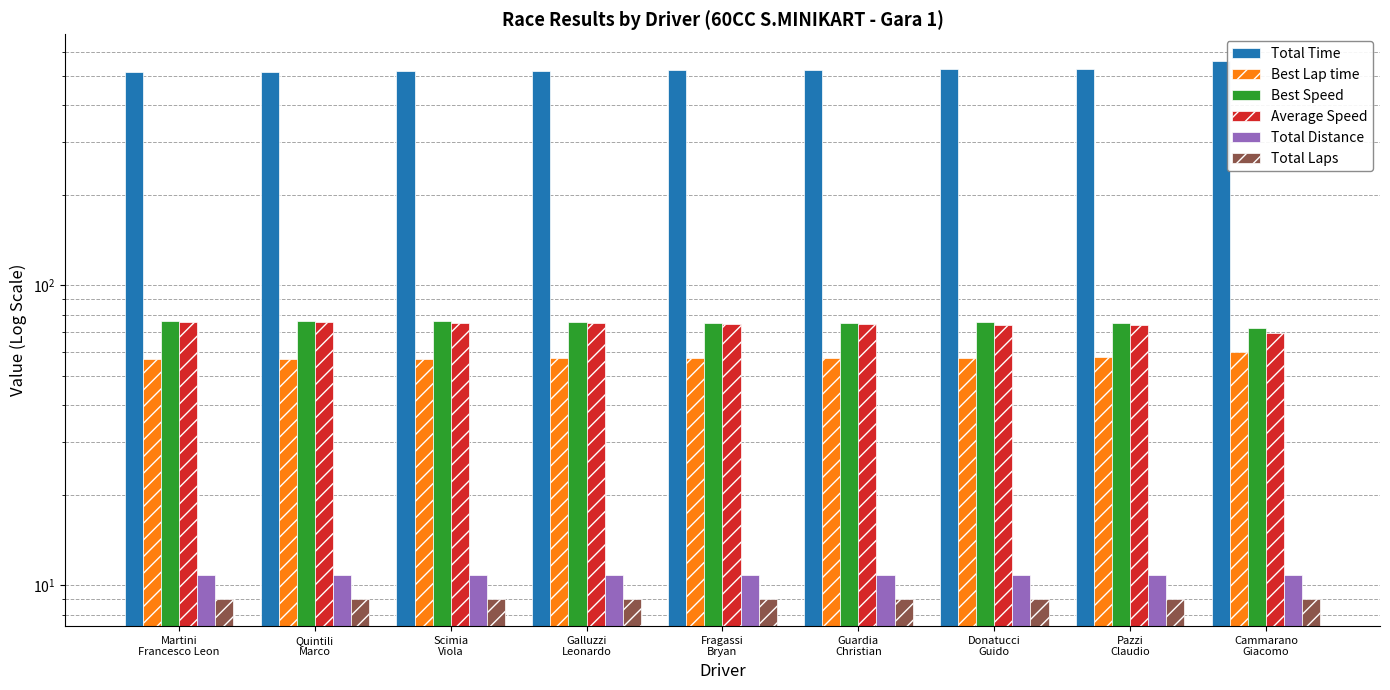

How many bars are there in each group?

6